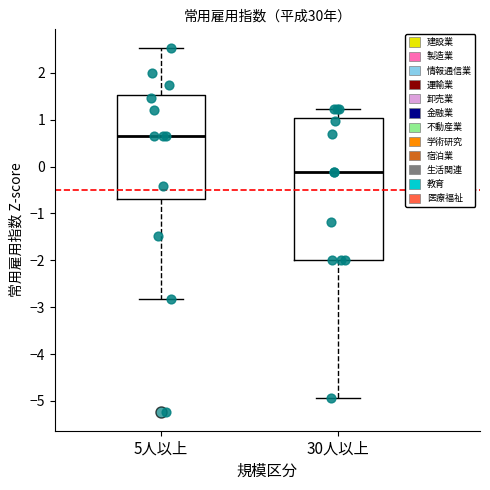

Reading left to right, read every box against the y-axis: the position of its median line, the range the box covers, and the ends of its whiskers. The values are not printed on the chart, so give them approximately, as read against the axis.

5人以上: median 0.7, box -0.7 to 1.5, whiskers -2.8 to 2.5
30人以上: median -0.1, box -2.0 to 1.0, whiskers -4.9 to 1.2